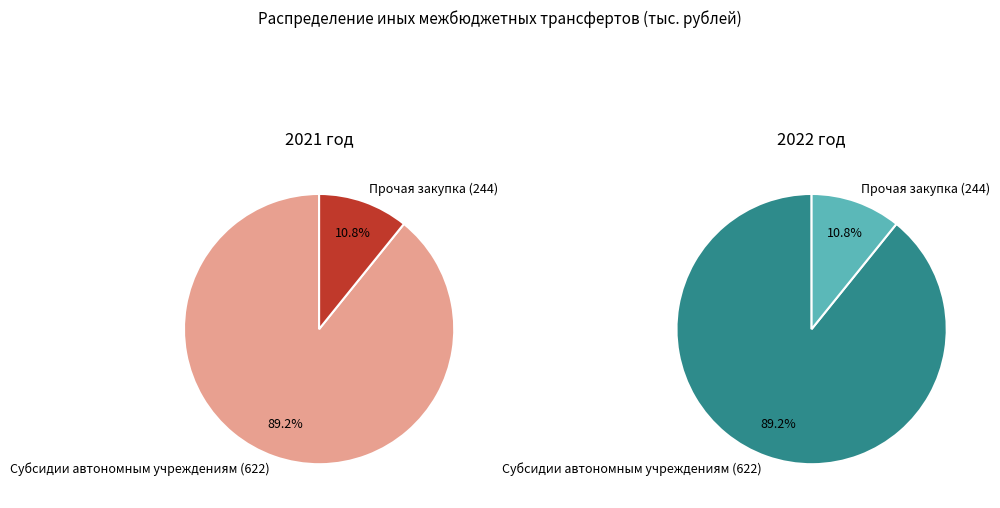

To the nearest percent, what percentage of the pie is Прочая закупка товаров, работ и услуг (244)?

11%